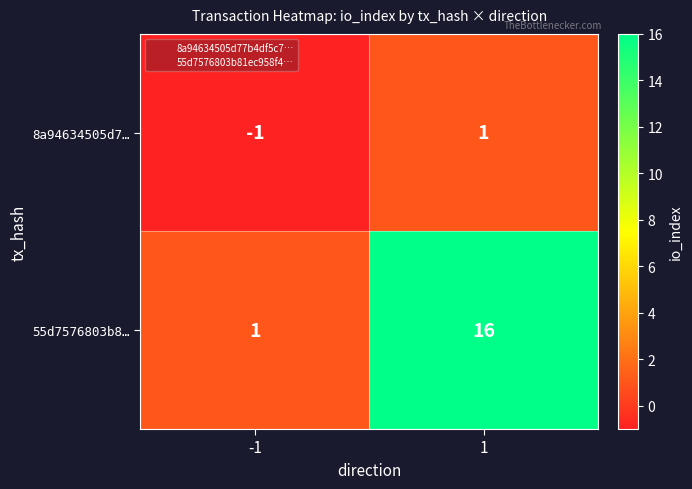

Which series changed the most between -1 and 1?

55d7576803b8…